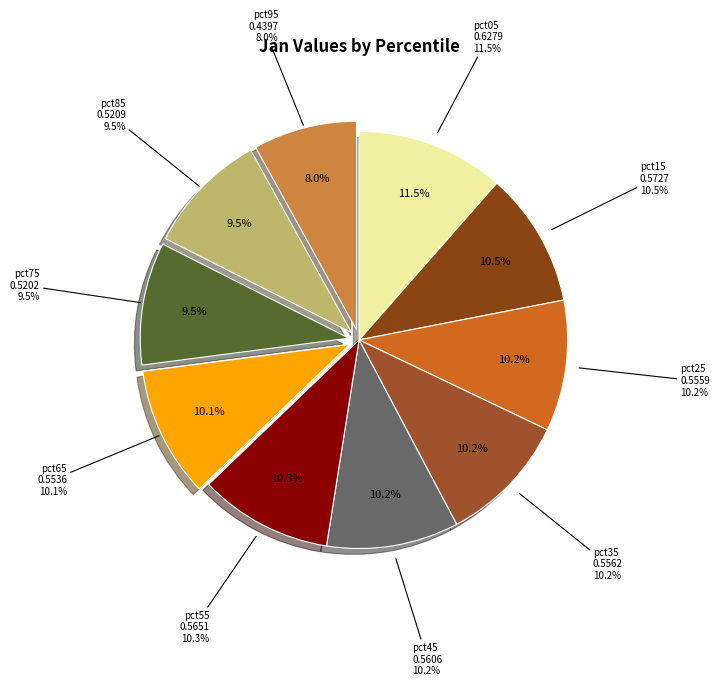

Does pct15 represent more than half of the total?

No